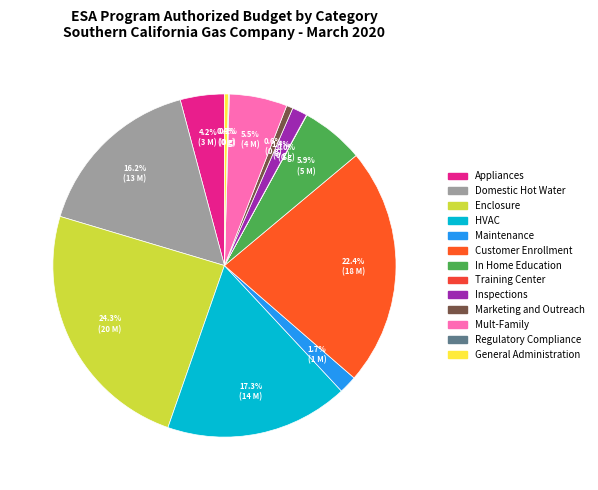

True or false: In Home Education accounts for 6% of the total.

True